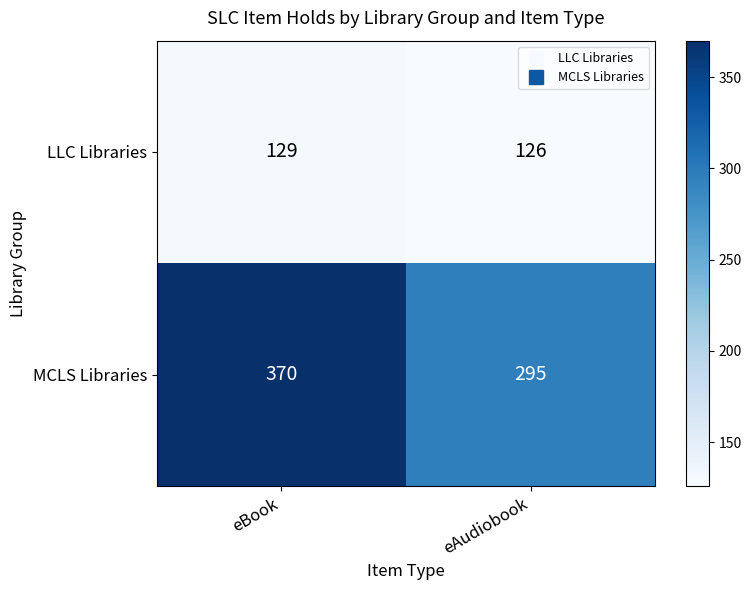

List the series in order of their overall mean, highest first.

MCLS Libraries, LLC Libraries